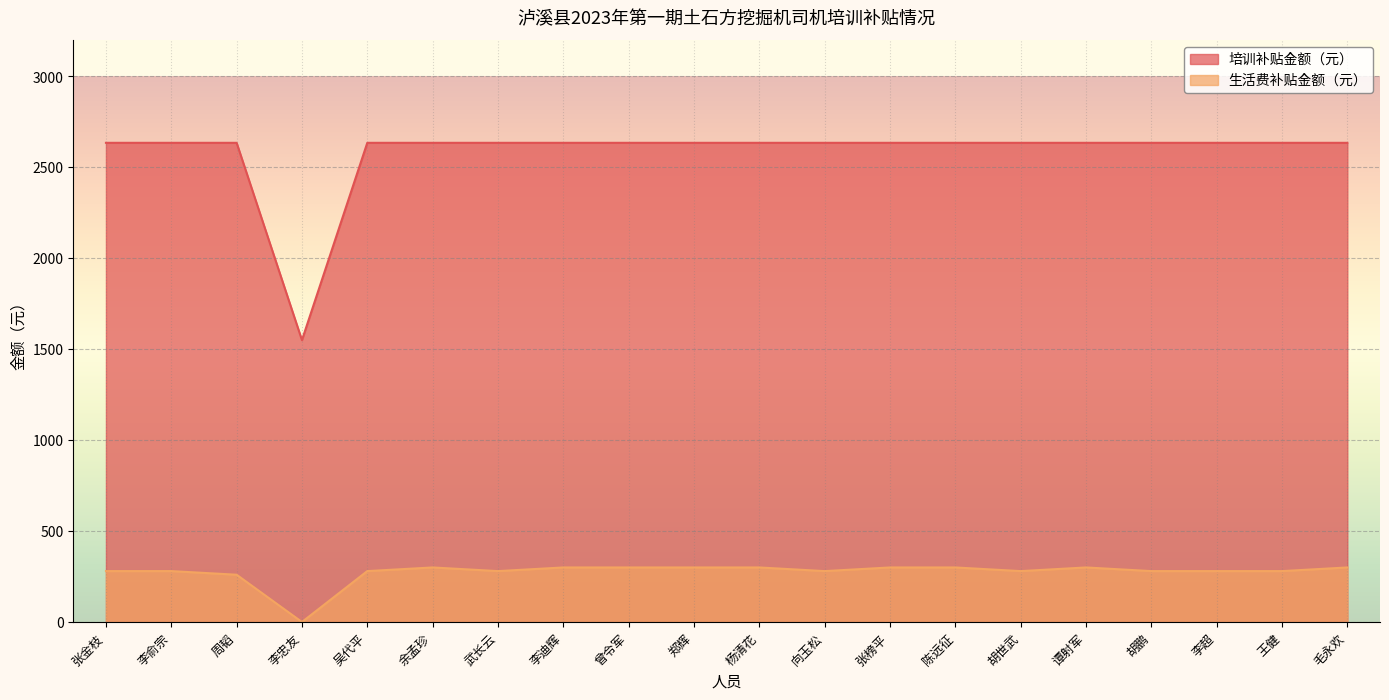

What is the average value of the 生活费补贴金额（元） series?

274